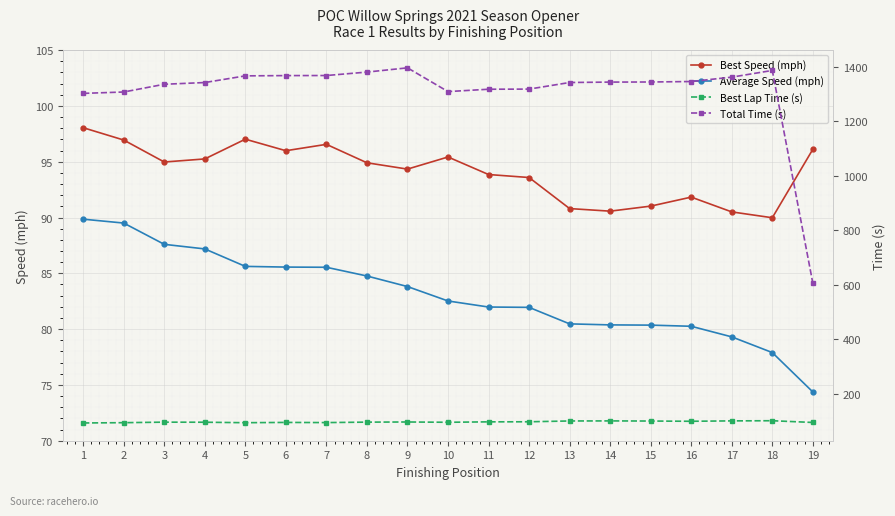

How many values in the Best Speed (mph) series exceed 94?

11